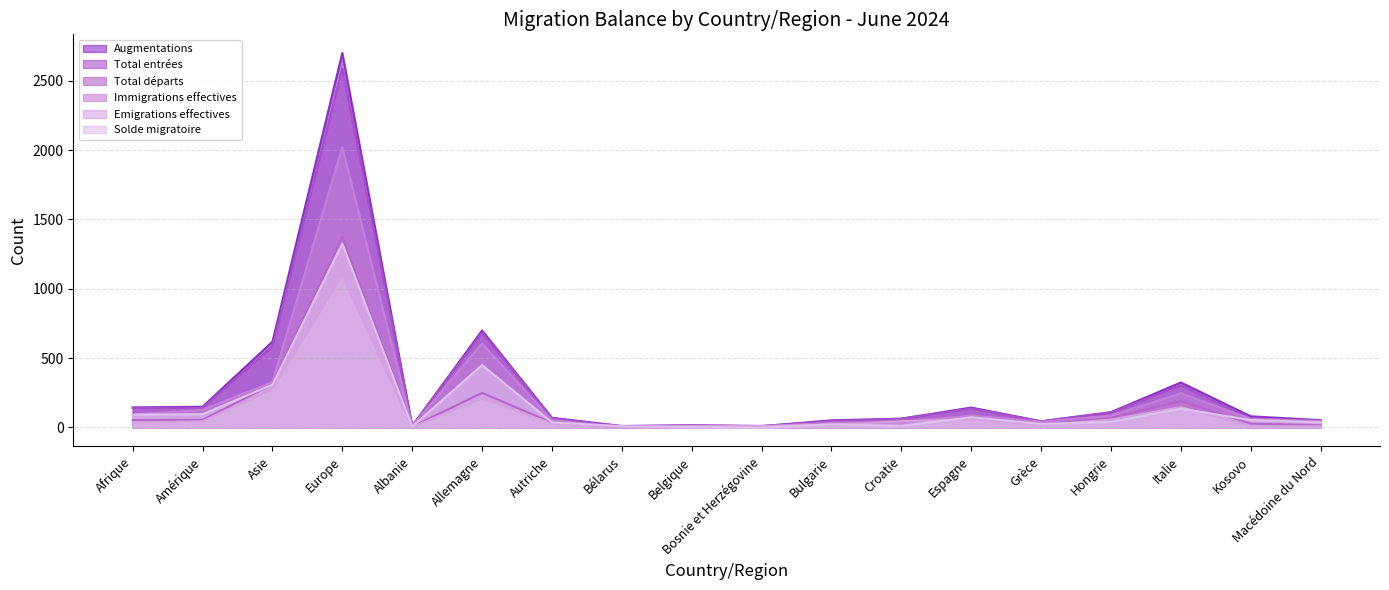

How many times do Augmentations and Total départs cross each other?

2